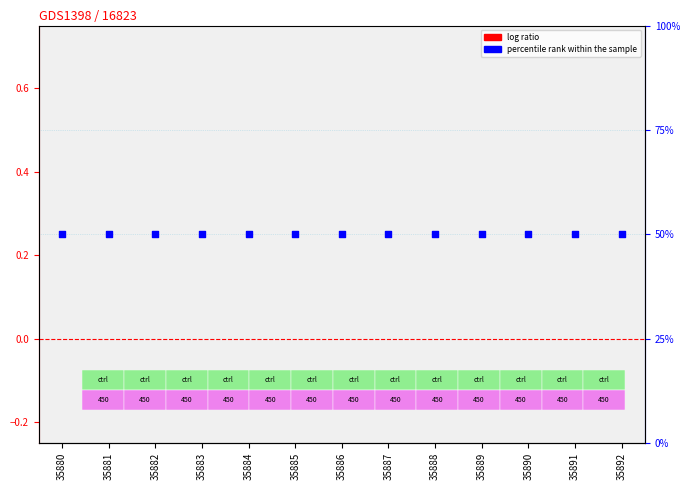

What are all the series names shown in the legend?

log ratio, percentile rank within the sample